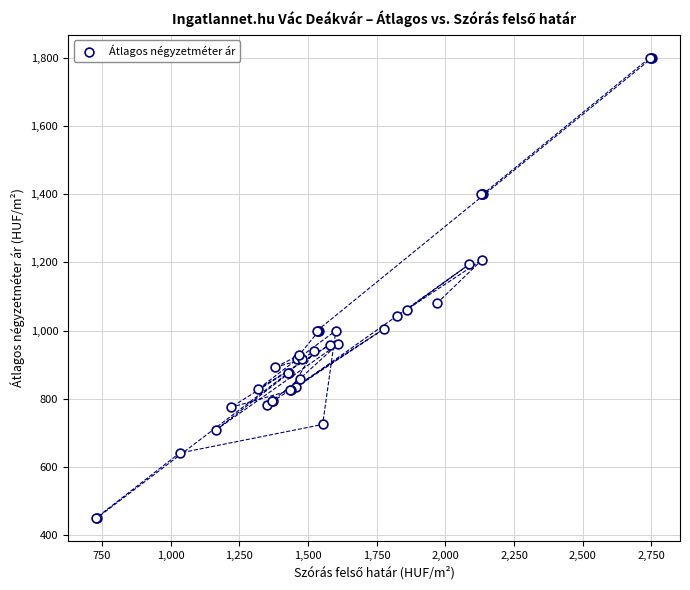

What Y value in the scatter plot is closest to 1125?

1080